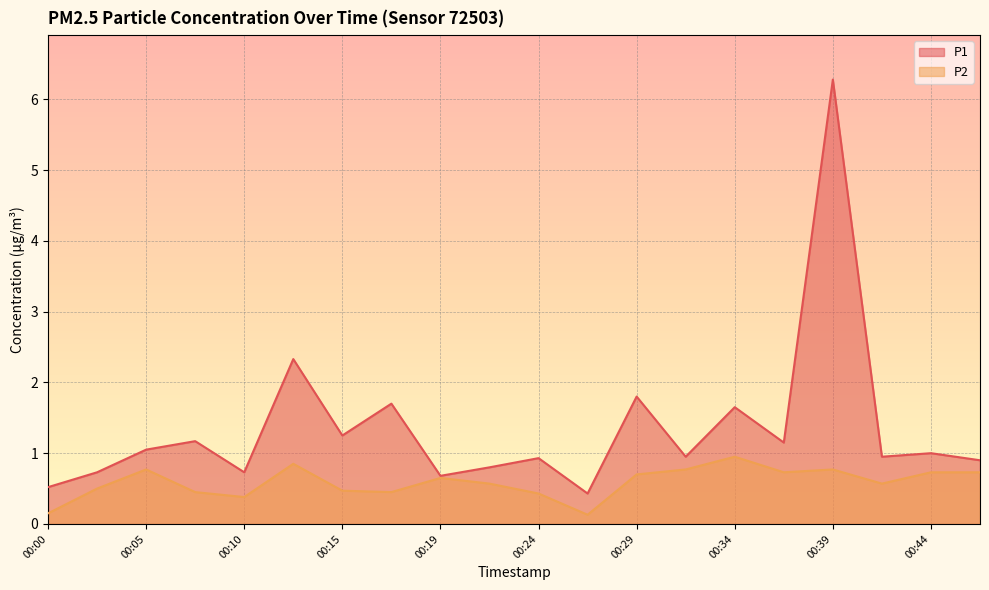

True or false: P1 has a value of 0.9 at 00:24.

True